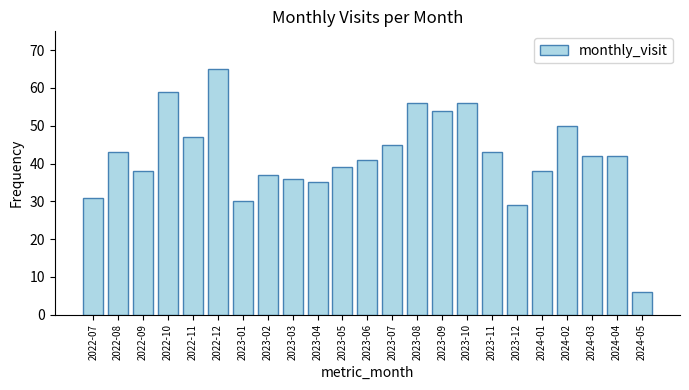

True or false: the data shows 56 at 2023-08.

True